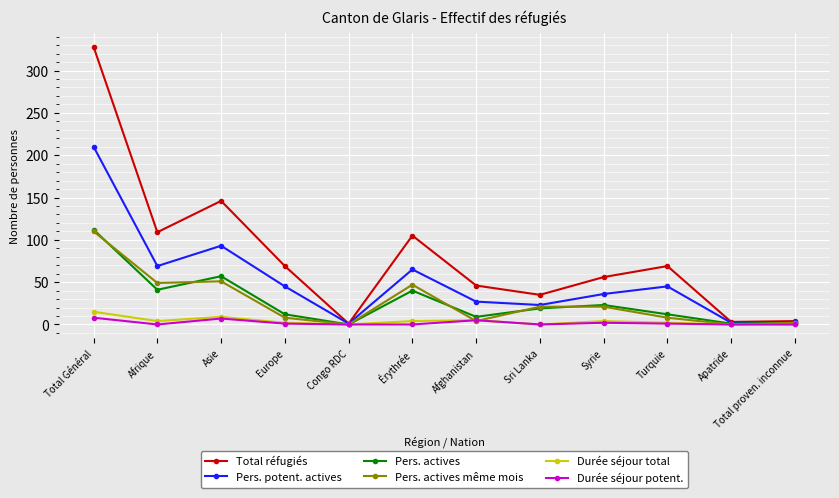

How many interior local peaks does the Pers. actives series have?

3